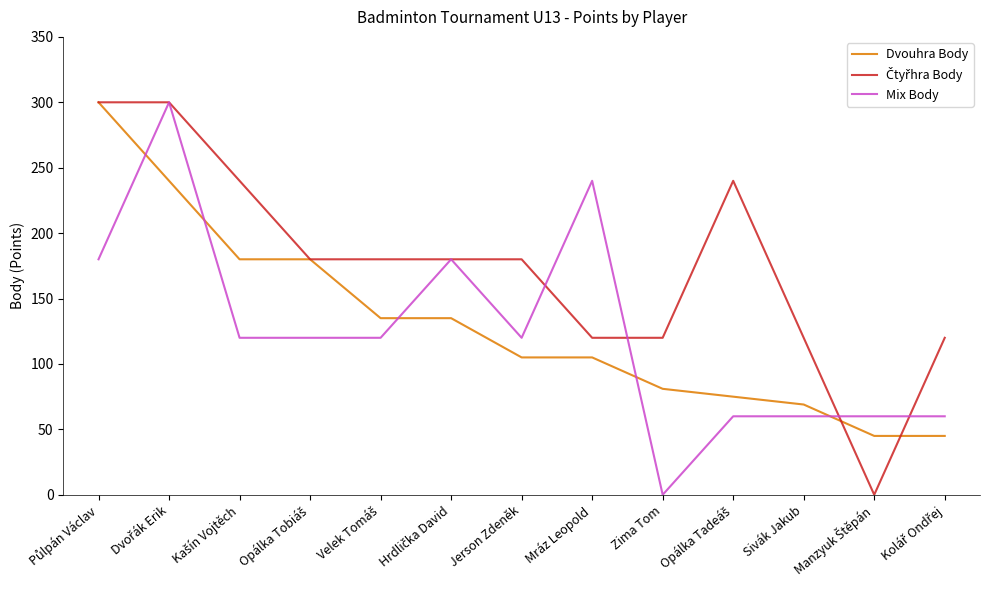

What is the greatest value displayed?

300